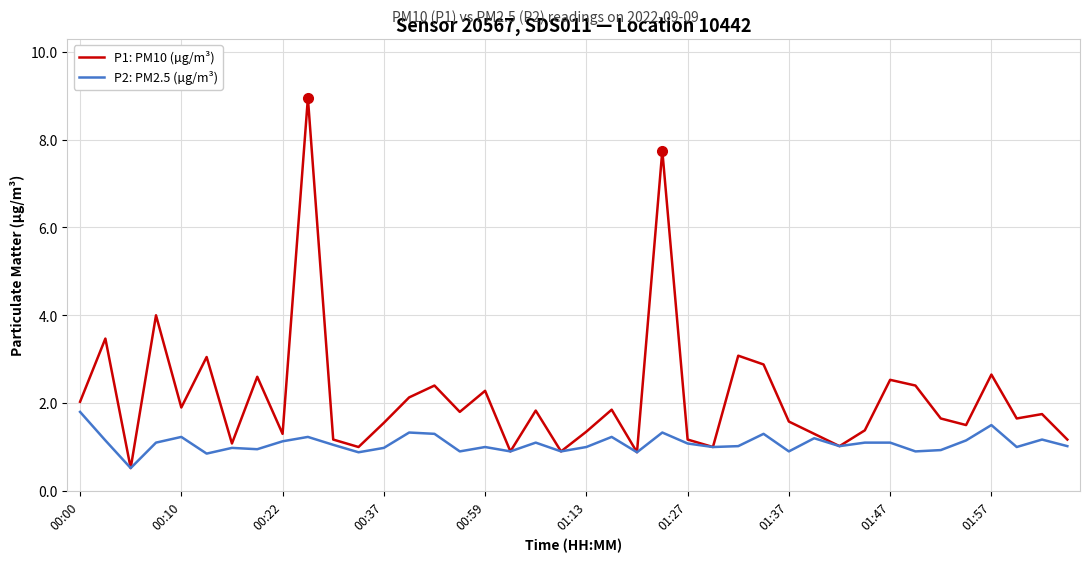

What is the lowest value of the P2: PM2.5 (µg/m³) series?

0.5